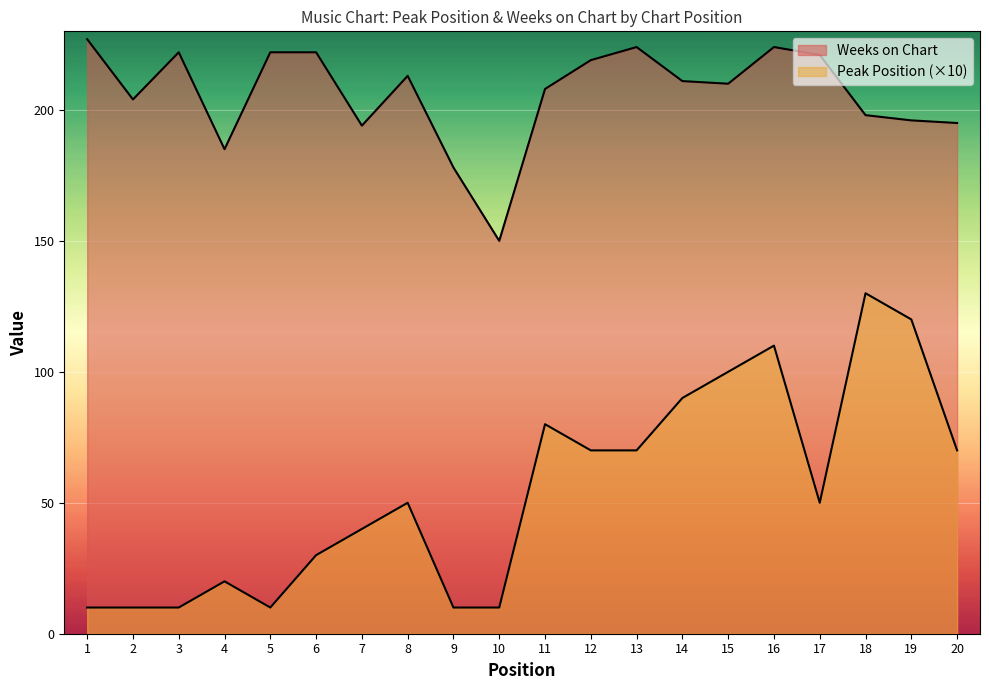

At how many categories does at least one series exceed 86?

20